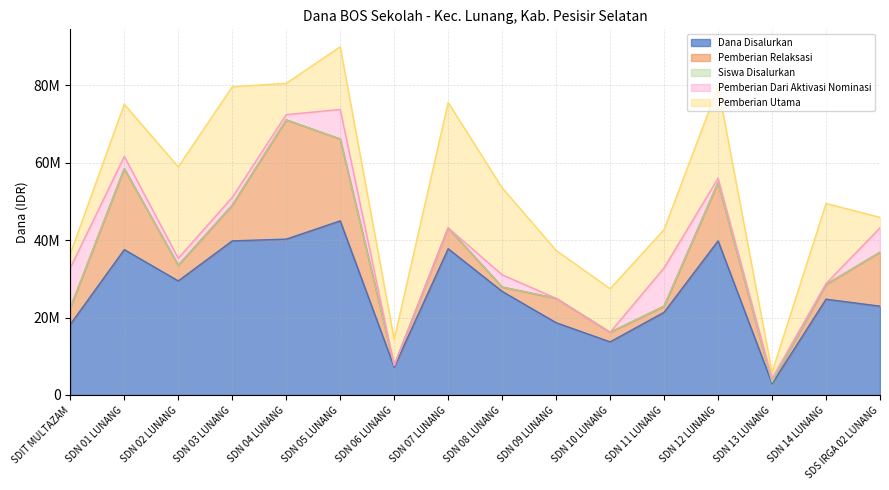

True or false: Pemberian Dari Aktivasi Nominasi and Siswa Disalurkan cross at least once.

True